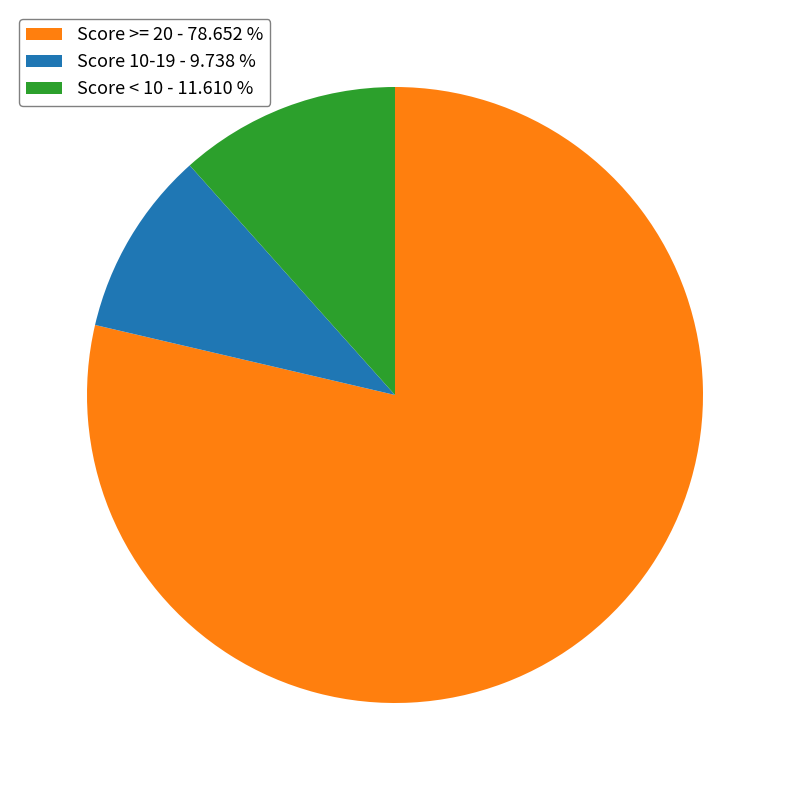

Is the sum of Score < 10 - 11.610 % and Score 10-19 - 9.738 % greater than half?

No